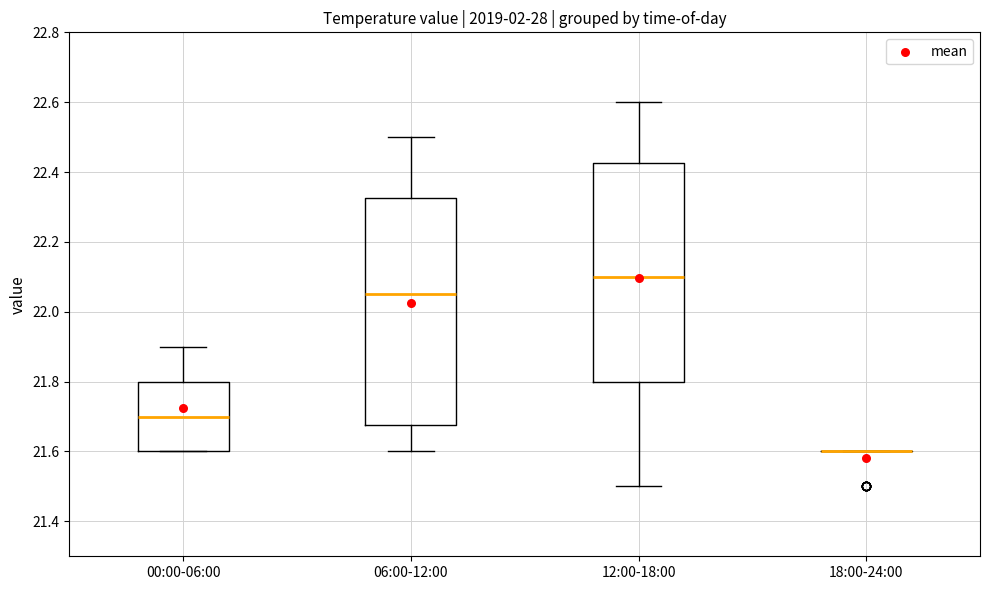

Which box is the tallest, from its lower edge to its upper edge?

06:00-12:00